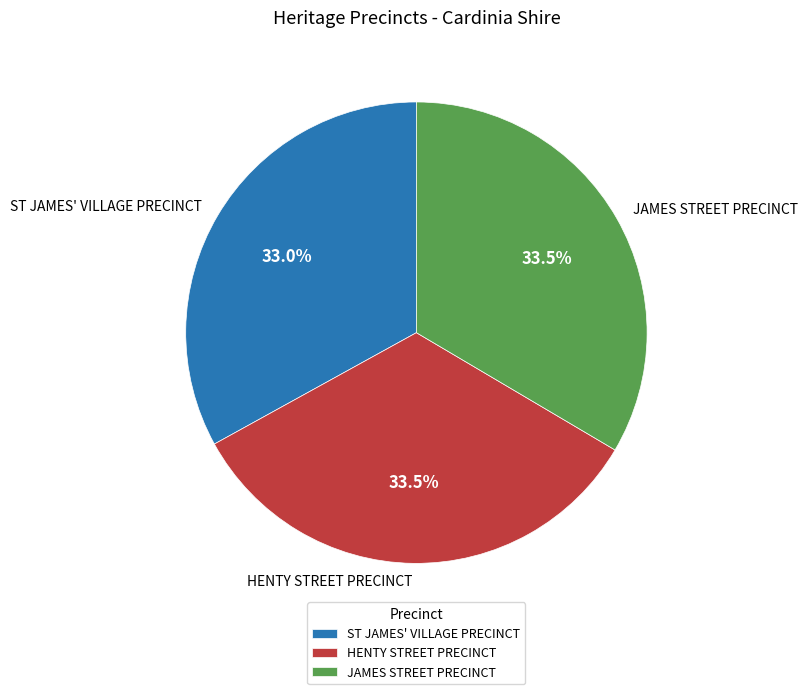

Is there a majority slice in this chart?

No